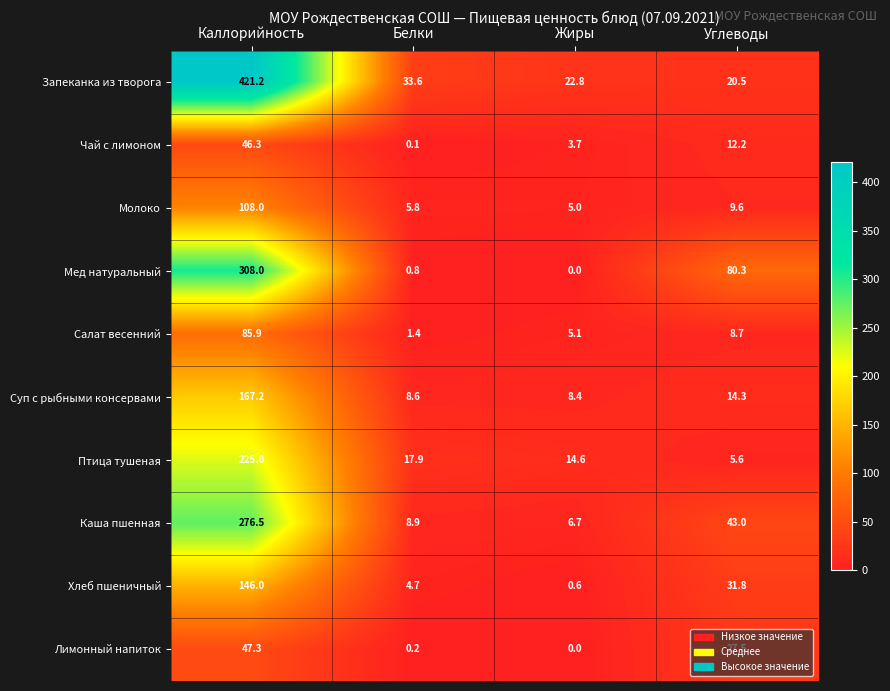

The Салат весенний series shows 85.9 at Каллорийность. True or false?

True